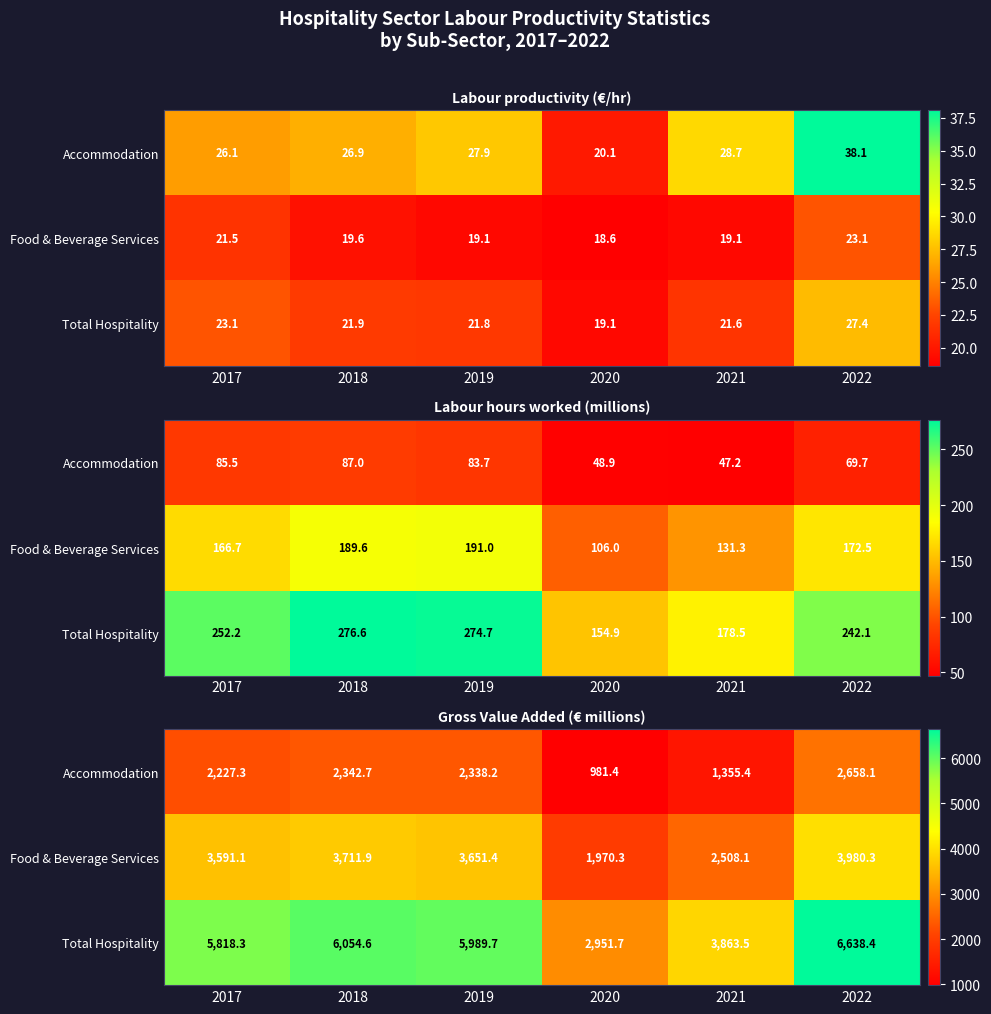

How many values in the Total Hospitality series are below 5989?

3